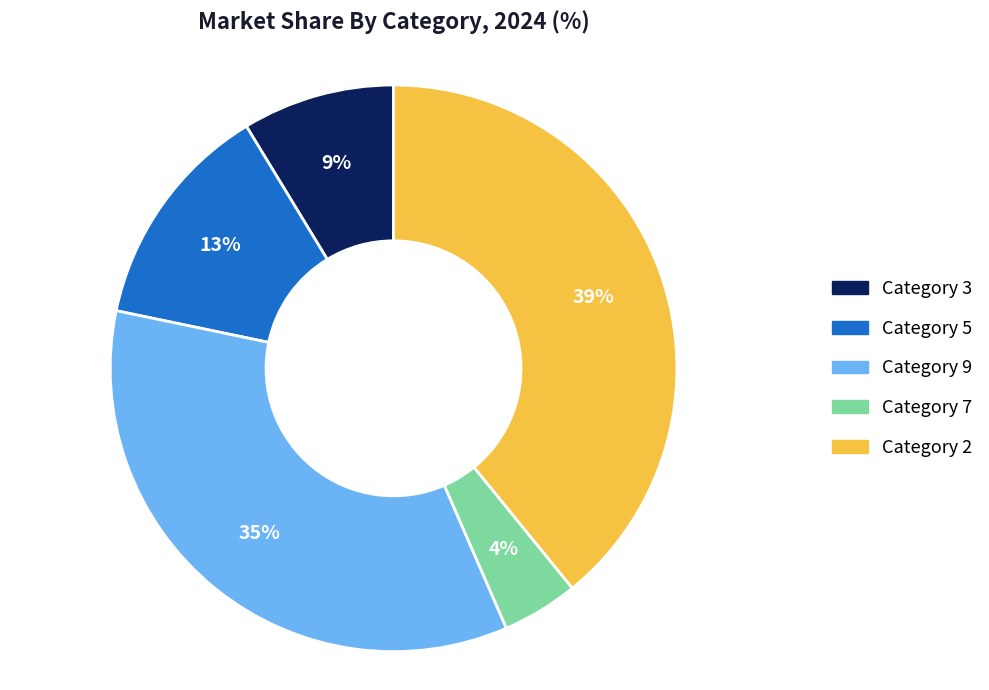

How many slices are in this pie chart?

5